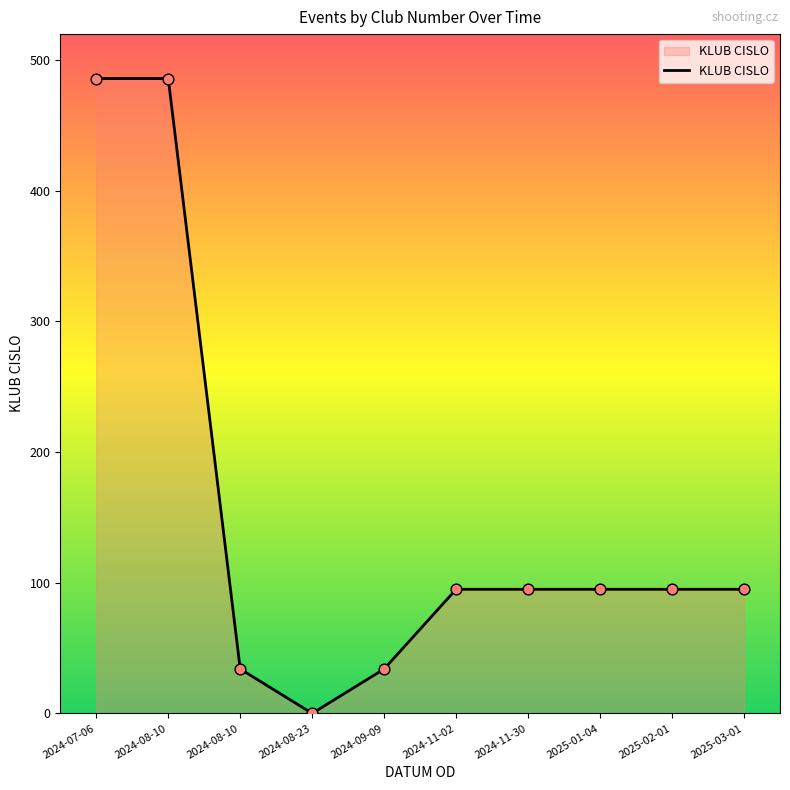

What is the change in value from 2024-08-23 to 2024-11-30?

+95